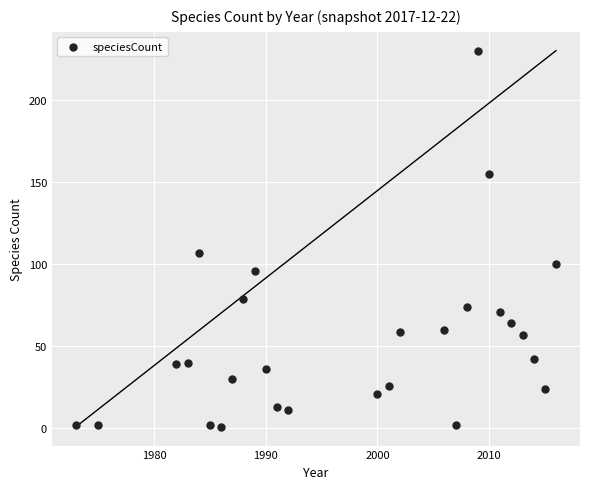

What Y value in the scatter plot is closest to 115?

107